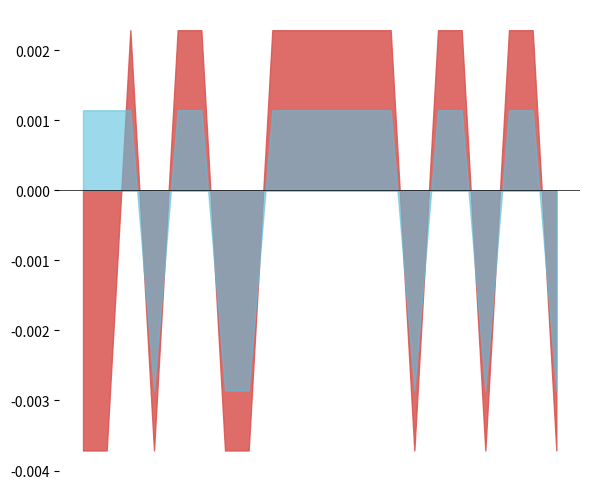

Is the value of Feiertagsstatus at 19 greater than the value of NW_gueltig at 11?

No